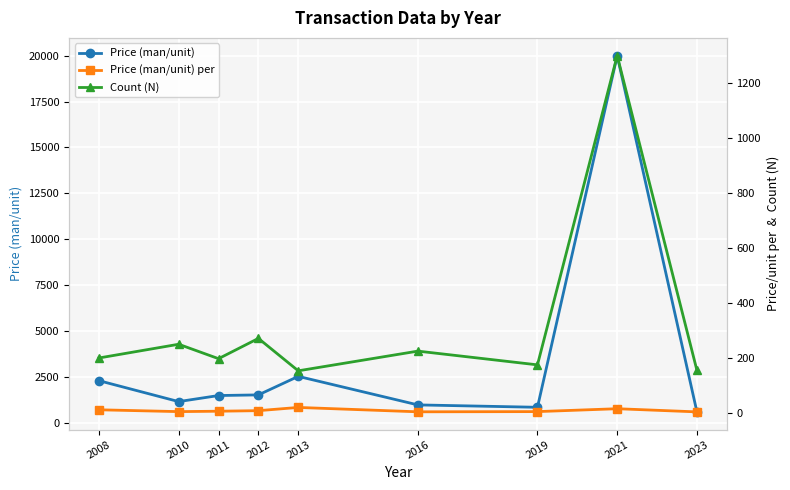

Is the value of Price (man/unit) per at 2010 greater than the value of Price (man/unit) at 2013?

No